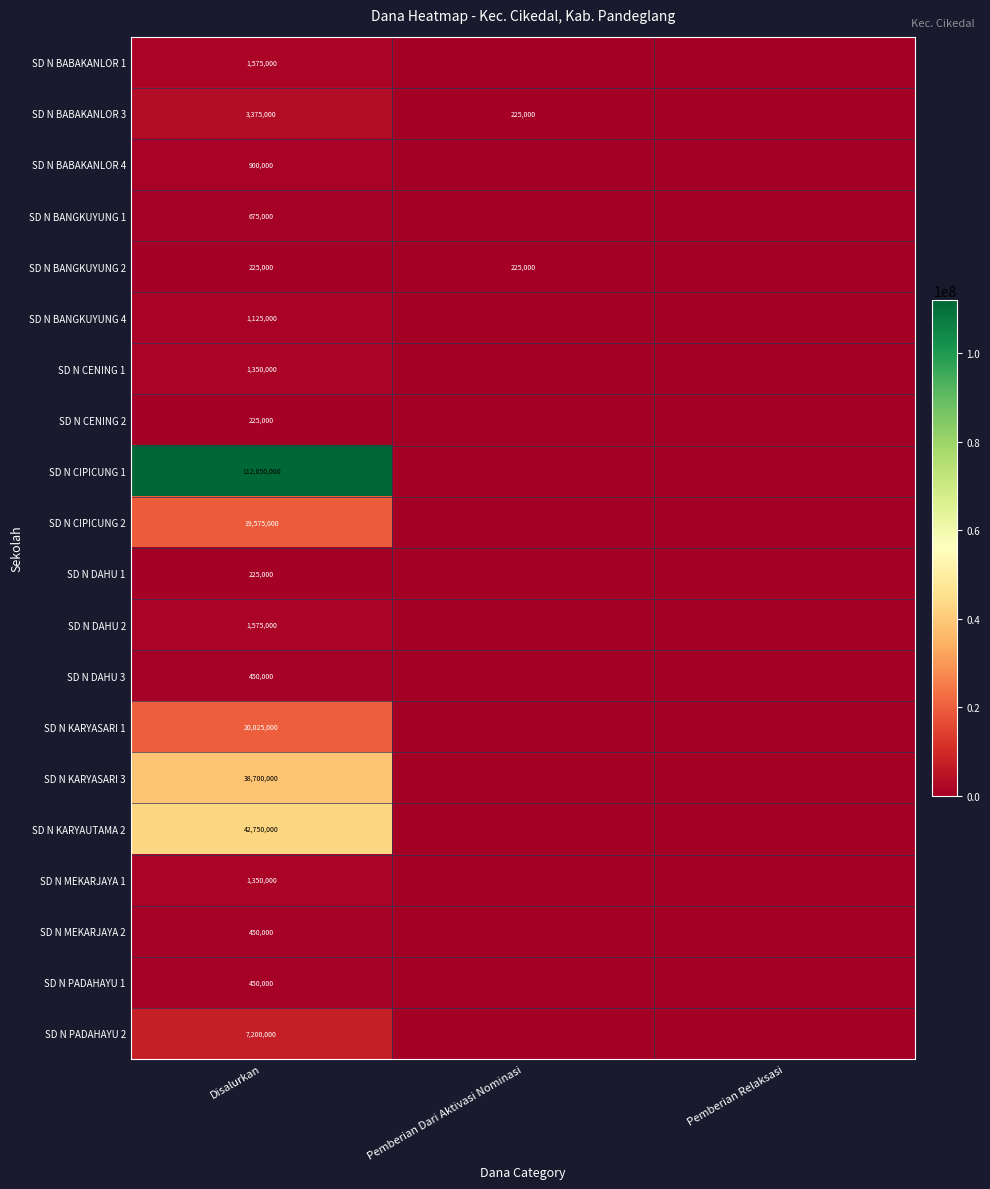

How many categories are shown in the chart?

3